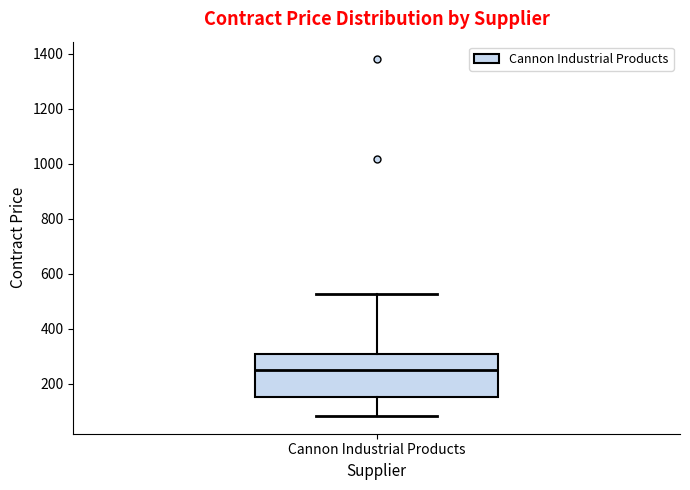

Transcribe this box plot: give where the median line is, the range the box spans, and where the two whiskers end, as read against the y-axis. The values are not printed on the chart, so give them approximately, as read against the axis.

median 240, box 160 to 300, whiskers 80 to 520